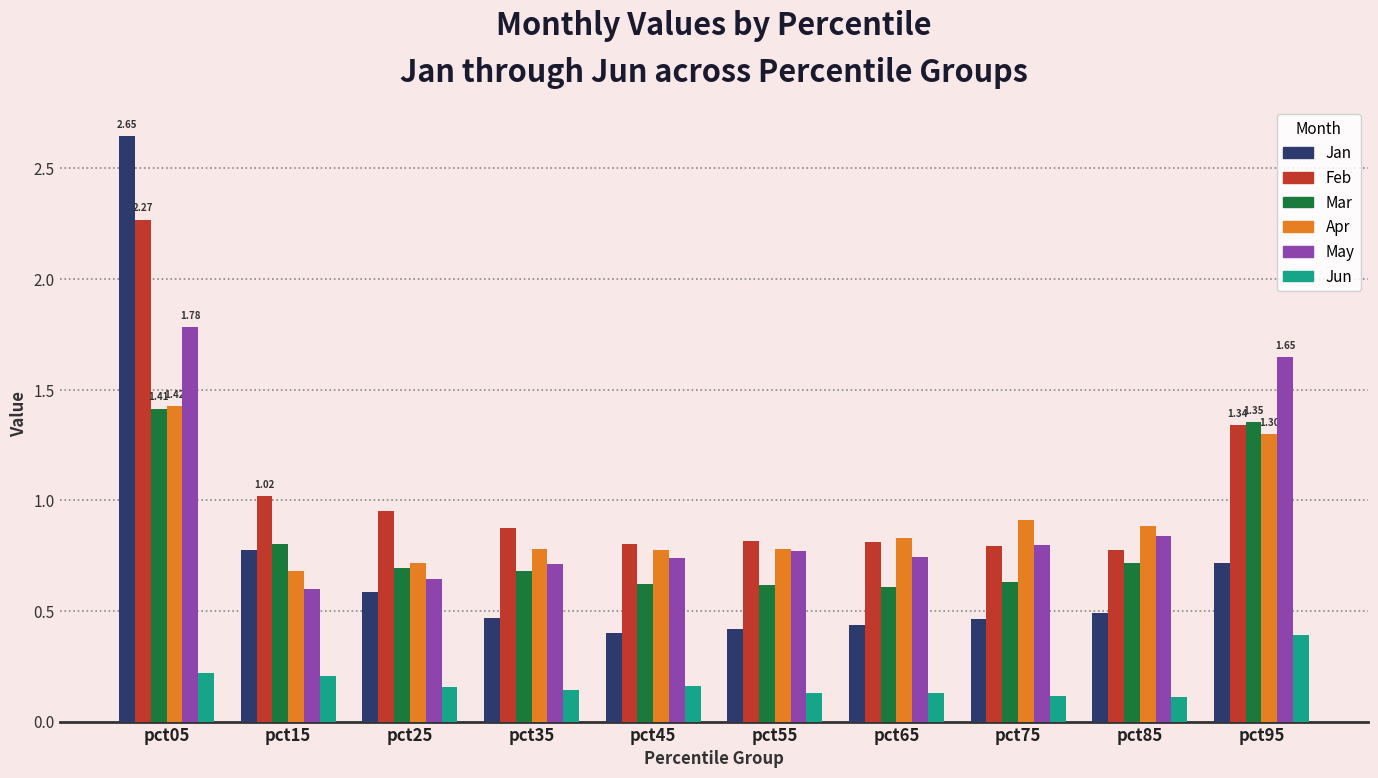

At how many categories does at least one series exceed 1?

3